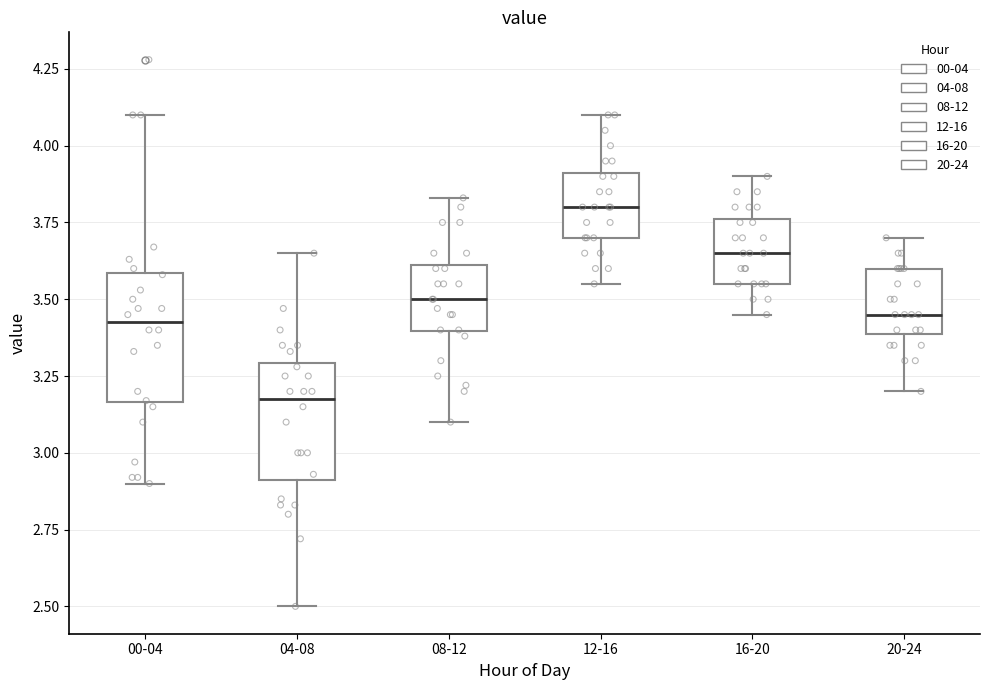

Reading left to right, transcribe this box plot: for each box, give where its median line is, the range the box spans, and where its two whiskers end, as read against the y-axis. The values are not printed on the chart, so give them approximately, as read against the axis.

00-04: median 3.45, box 3.15 to 3.60, whiskers 2.90 to 4.10
04-08: median 3.20, box 2.90 to 3.30, whiskers 2.50 to 3.65
08-12: median 3.50, box 3.40 to 3.60, whiskers 3.10 to 3.85
12-16: median 3.80, box 3.70 to 3.90, whiskers 3.55 to 4.10
16-20: median 3.65, box 3.55 to 3.75, whiskers 3.45 to 3.90
20-24: median 3.45, box 3.40 to 3.60, whiskers 3.20 to 3.70